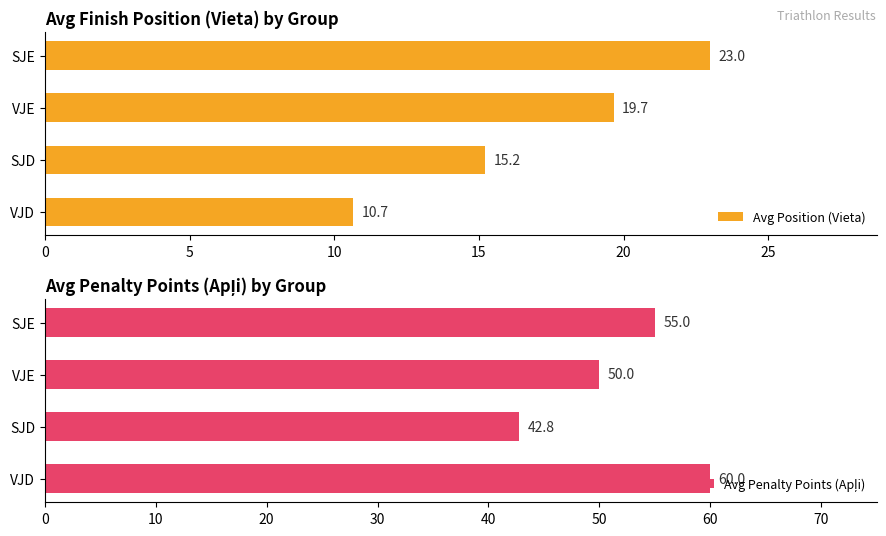

Is it true that Avg Position (Vieta) equals 10.7 at VJD?

True